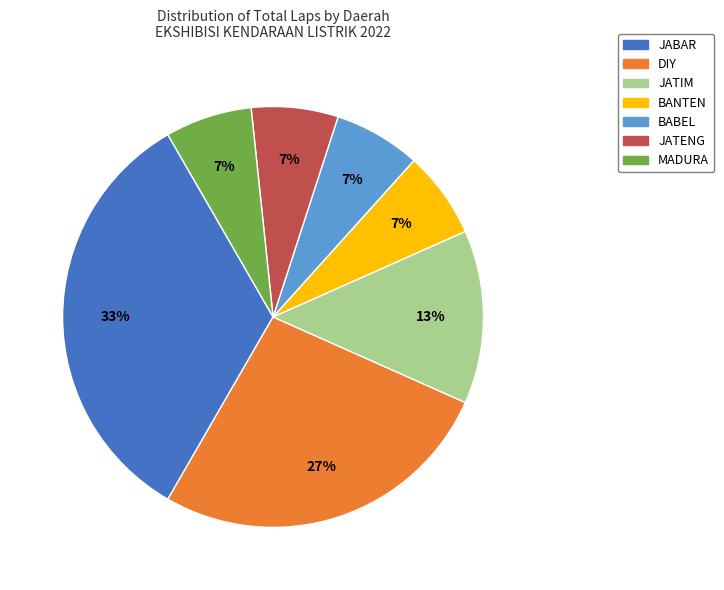

The BANTEN slice represents 13% of the pie. True or false?

False